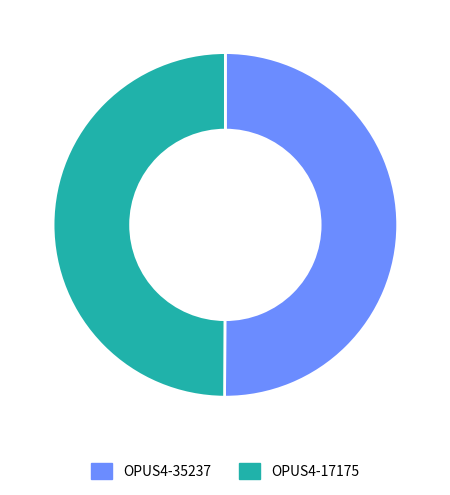

Approximately how many times larger is the value at OPUS4-35237 compared to OPUS4-17175?

1.0